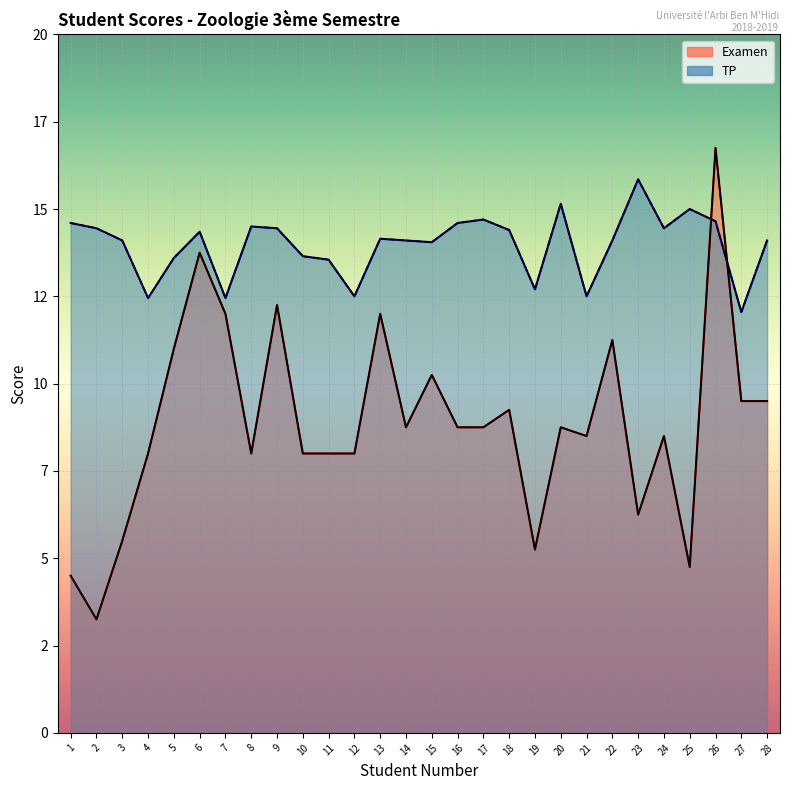

How many interior local valleys does the Examen series have?

7